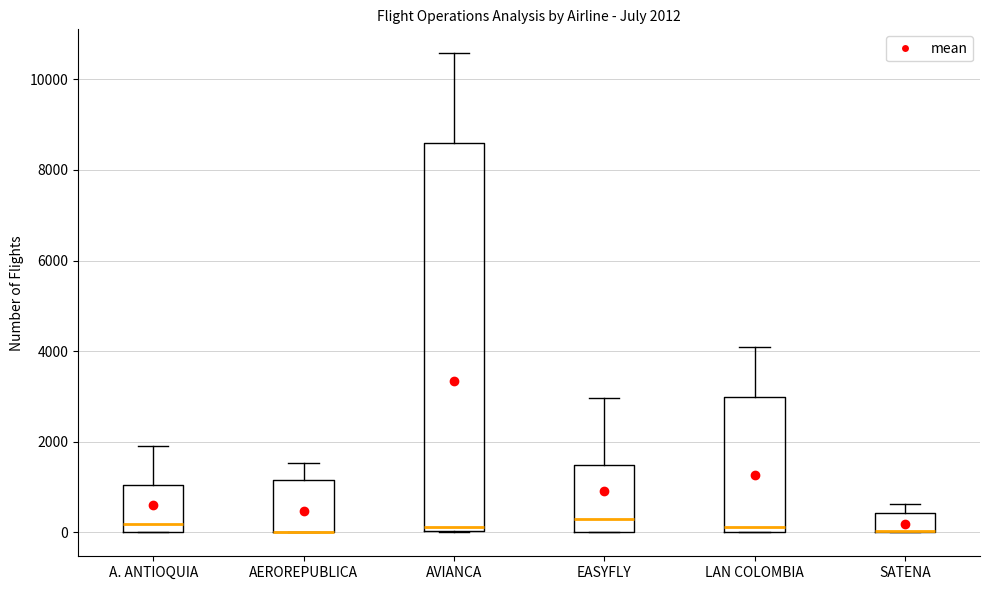

Comparing the boxes themselves (not the whiskers), which one is the tallest?

AVIANCA